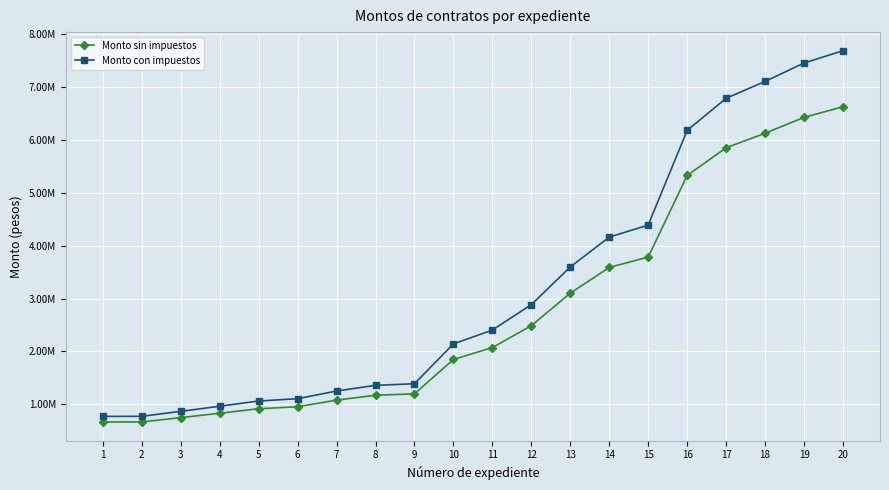

Which series has the largest range (max minus min)?

Monto con impuestos